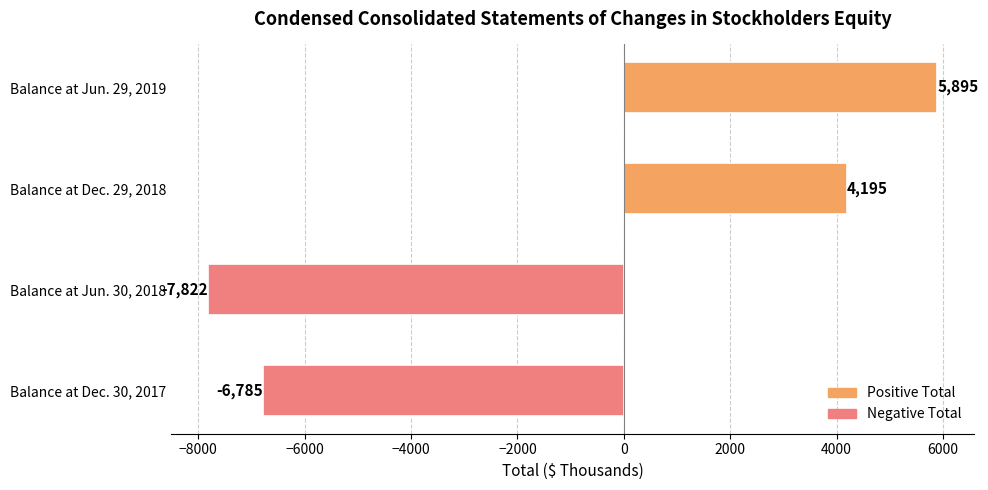

Which label corresponds to the smallest value in the chart?

Balance at Jun. 30, 2018